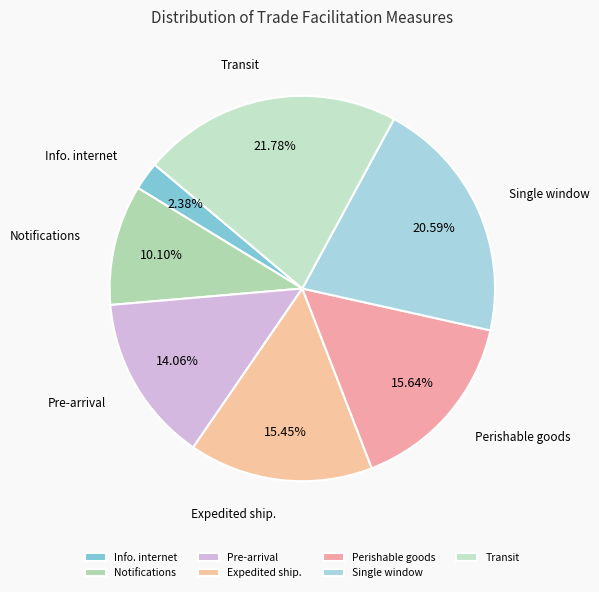

Is there a majority slice in this chart?

No